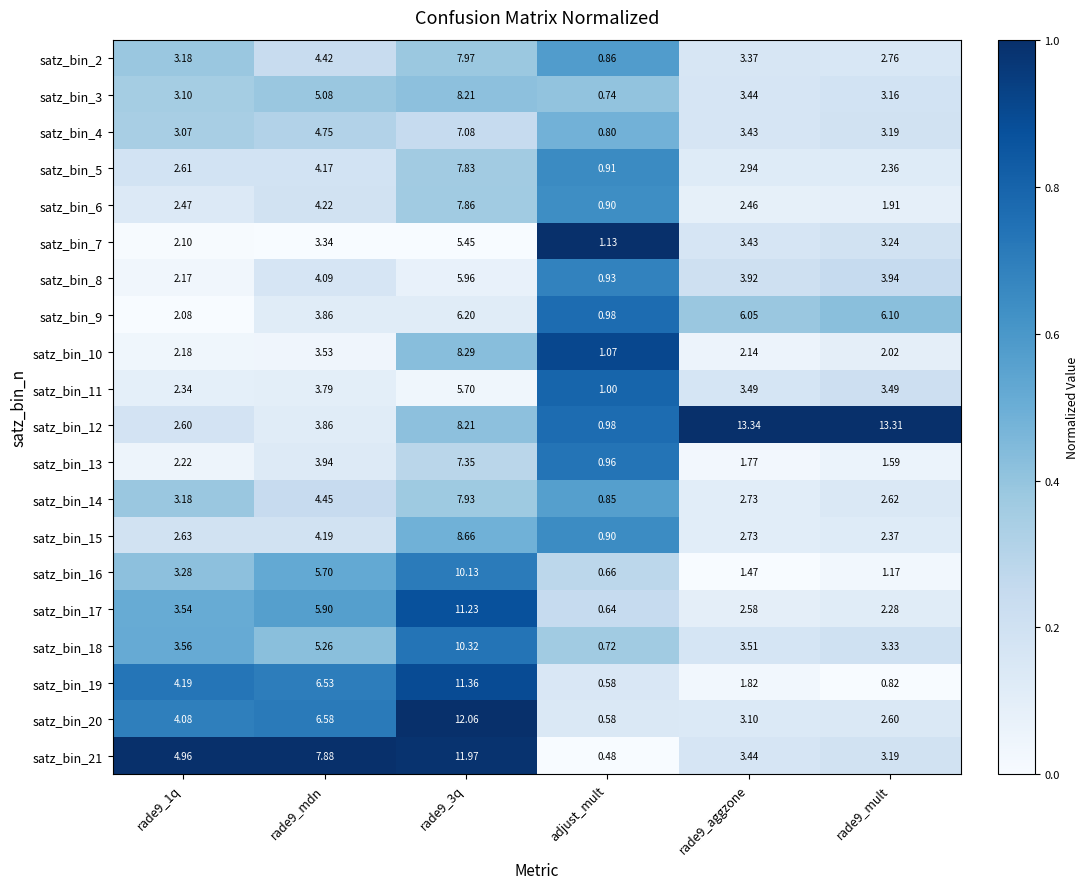

At how many categories does at least one series exceed 0?

6